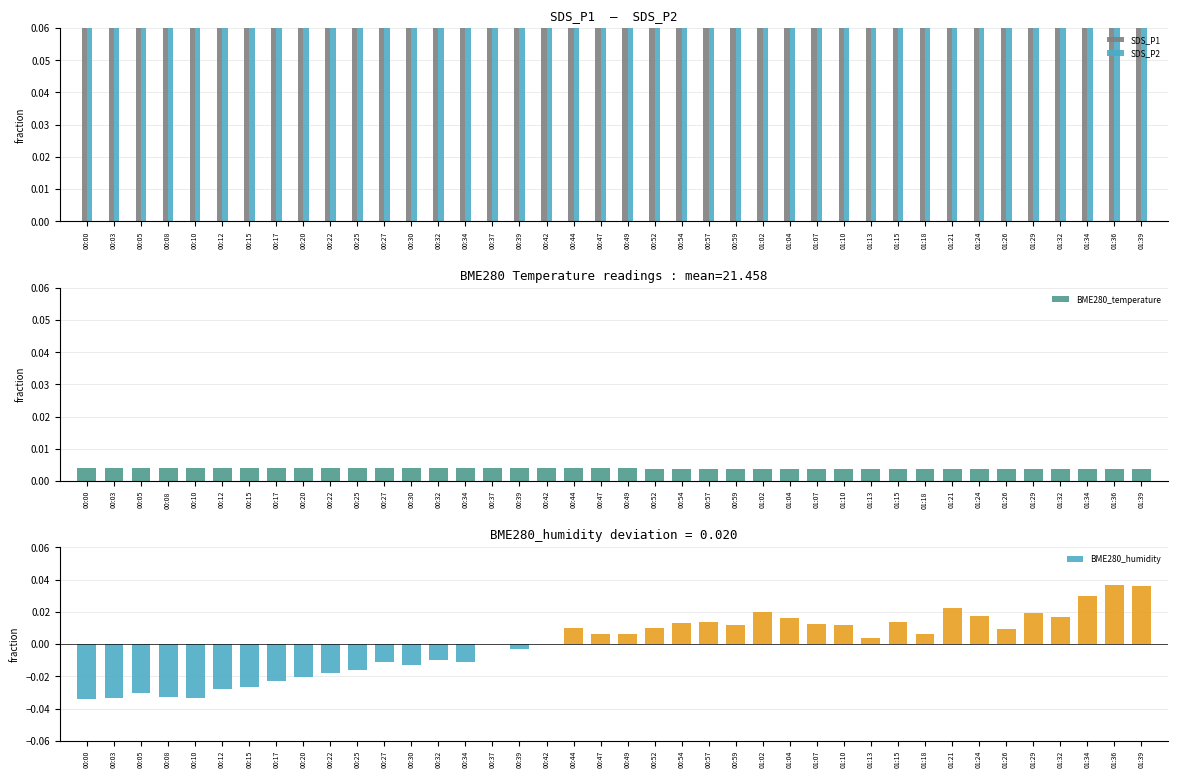

How many series are shown in this chart?

4